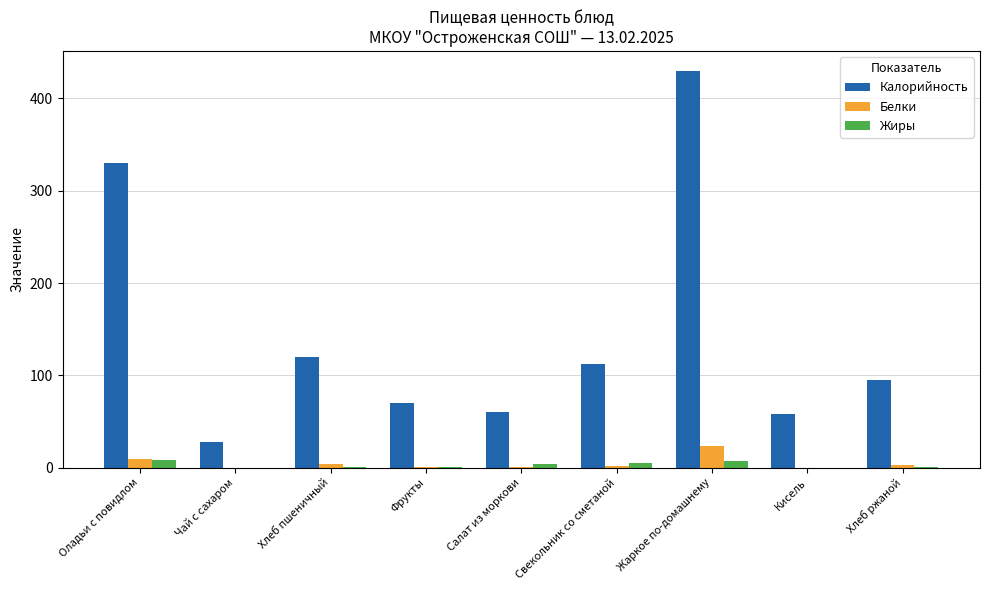

What are all the series names shown in the legend?

Калорийность, Белки, Жиры